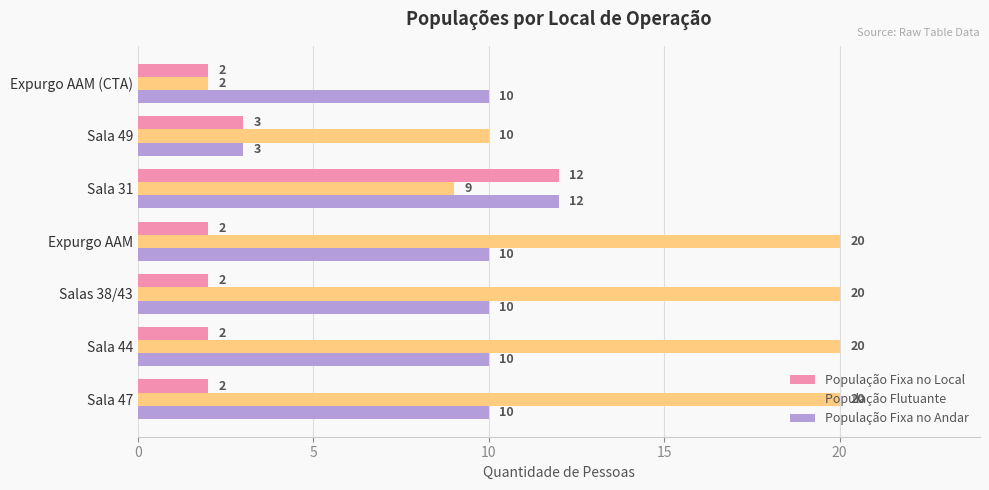

Which series has the largest total across all categories?

População Flutuante